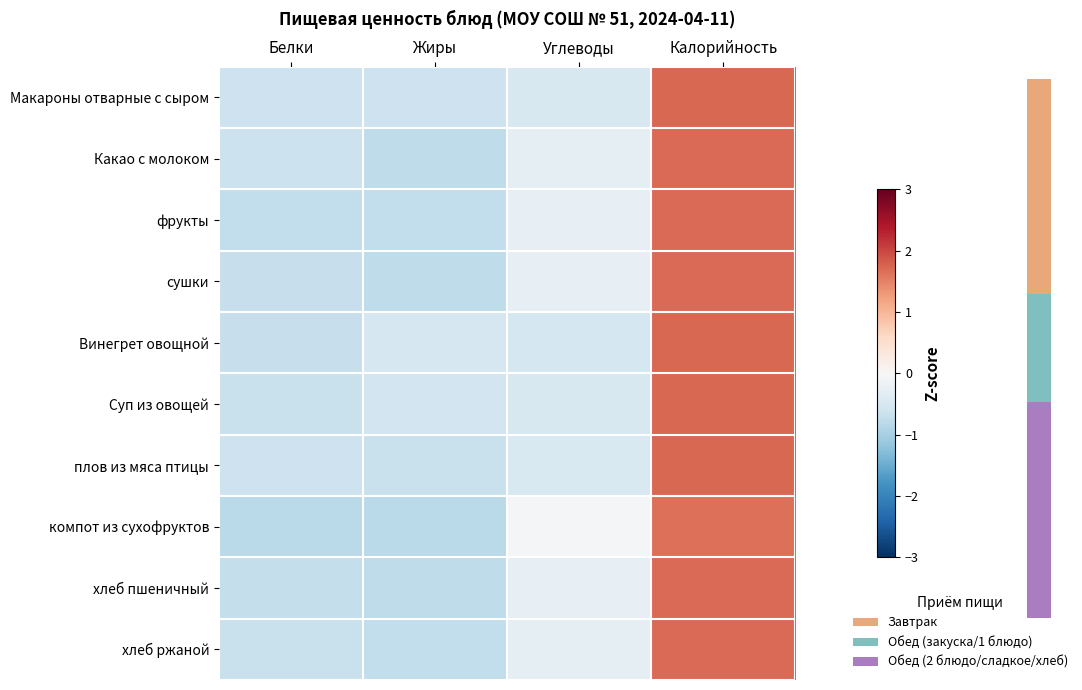

Reading left to right, list all the values displayed in this chart.

Макароны отварные с сыром: Белки=-0.6	Жиры=-0.6	Углеводы=-0.5	Калорийность=1.7
Какао с молоком: Белки=-0.6	Жиры=-0.8	Углеводы=-0.3	Калорийность=1.7
фрукты: Белки=-0.7	Жиры=-0.7	Углеводы=-0.2	Калорийность=1.7
сушки: Белки=-0.7	Жиры=-0.8	Углеводы=-0.2	Калорийность=1.7
Винегрет овощной: Белки=-0.7	Жиры=-0.5	Углеводы=-0.5	Калорийность=1.7
Суп из овощей: Белки=-0.7	Жиры=-0.6	Углеводы=-0.5	Калорийность=1.7
плов из мяса птицы: Белки=-0.6	Жиры=-0.7	Углеводы=-0.5	Калорийность=1.7
компот из сухофруктов: Белки=-0.8	Жиры=-0.8	Углеводы=-0.0	Калорийность=1.6
хлеб пшеничный: Белки=-0.7	Жиры=-0.8	Углеводы=-0.2	Калорийность=1.7
хлеб ржаной: Белки=-0.7	Жиры=-0.7	Углеводы=-0.3	Калорийность=1.7